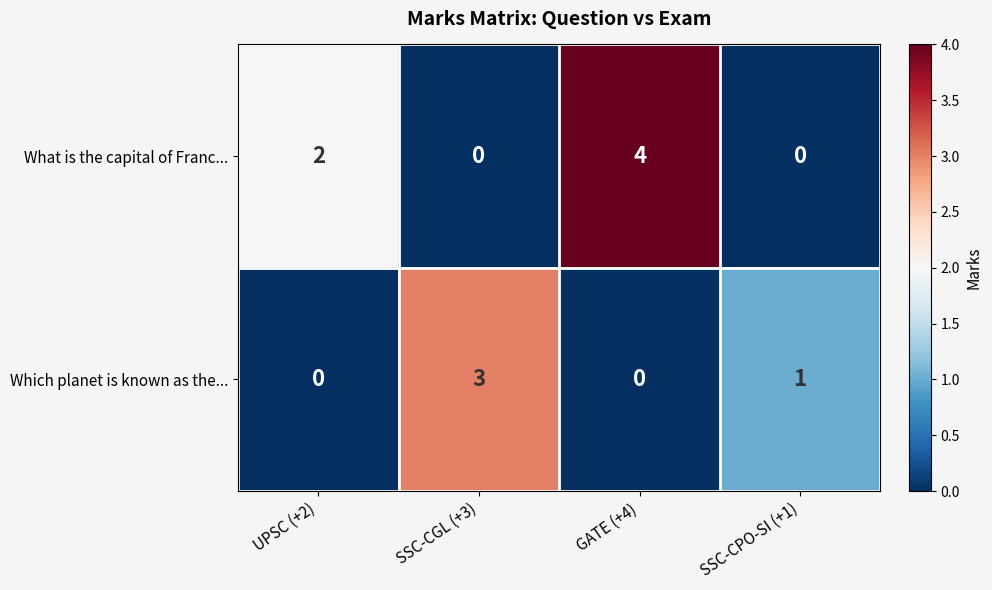

Which label corresponds to the largest value in the chart?

GATE (+4)